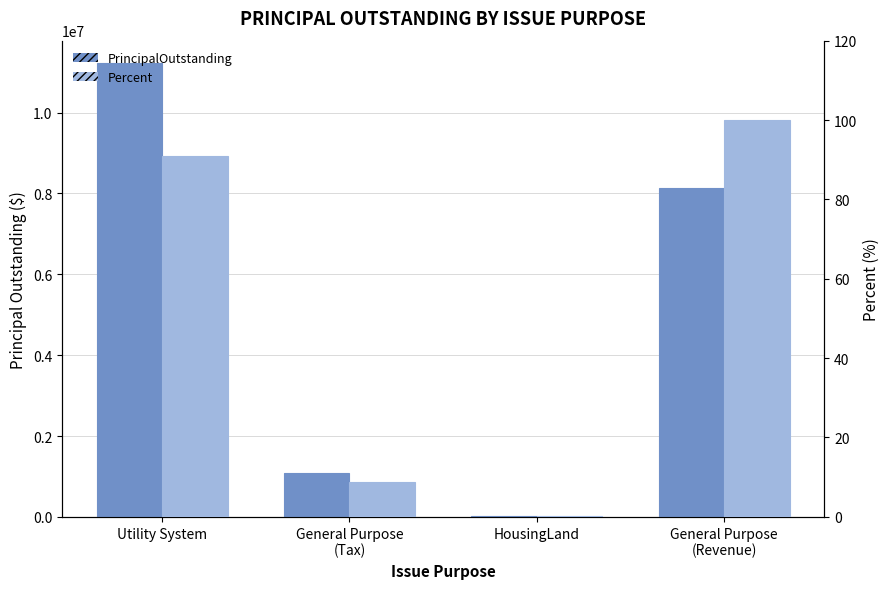

How many series are shown in this chart?

2